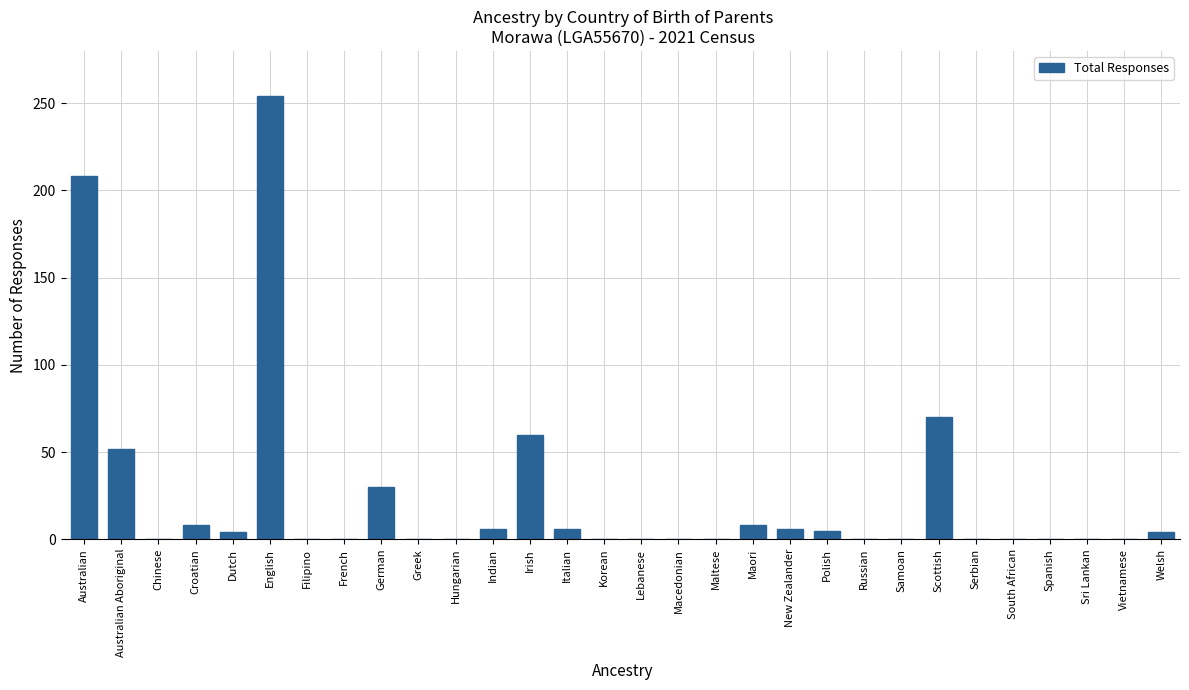

What is the change in value from English to South African?

-254